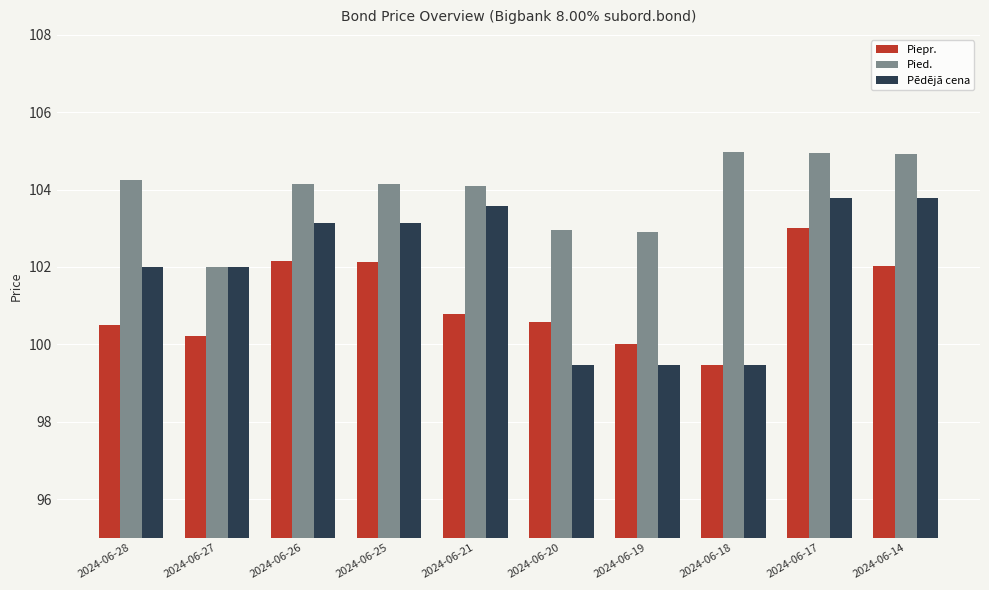

What is the lowest value of the Piepr. series?

99.5